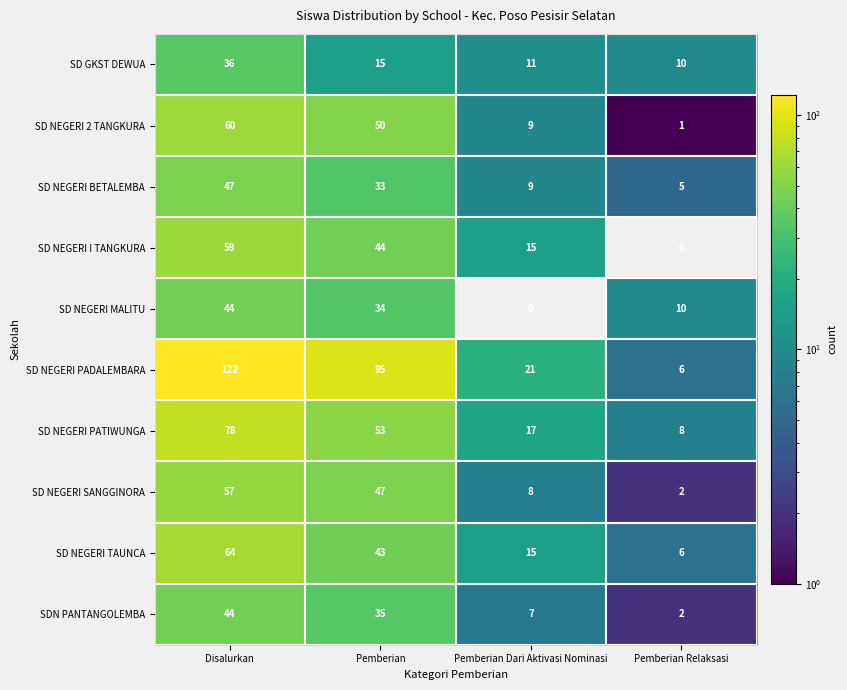

Which series has the largest total across all categories?

SD NEGERI PADALEMBARA